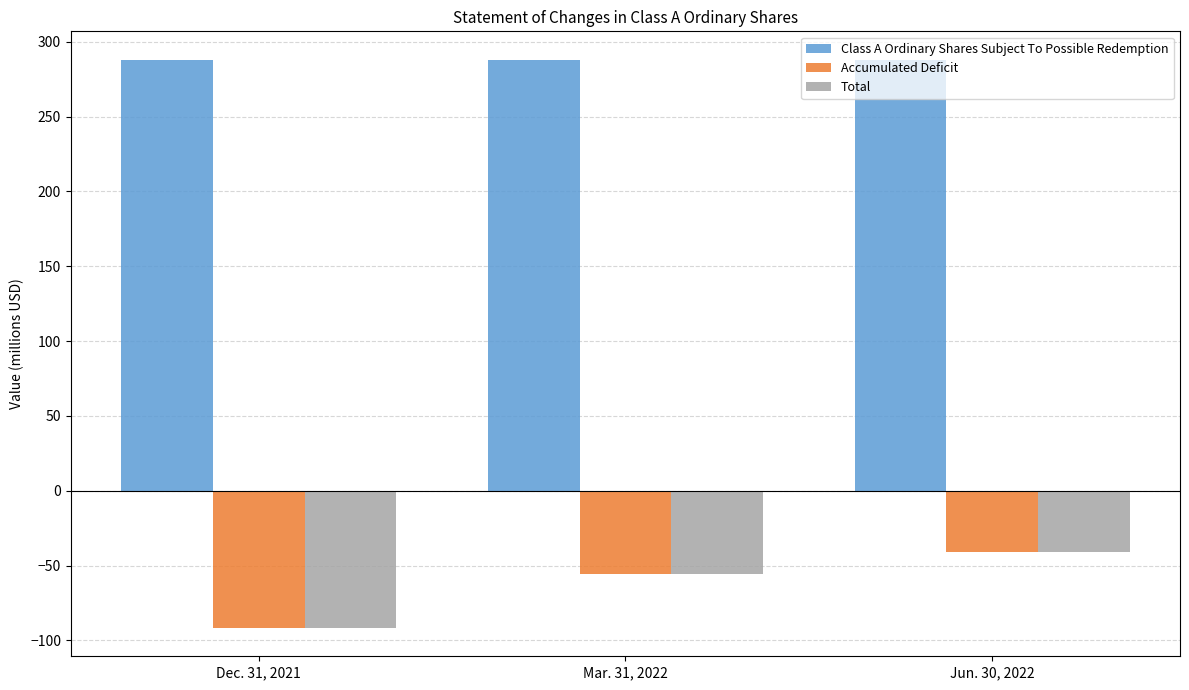

What is the sum of all Total values?

-187.9